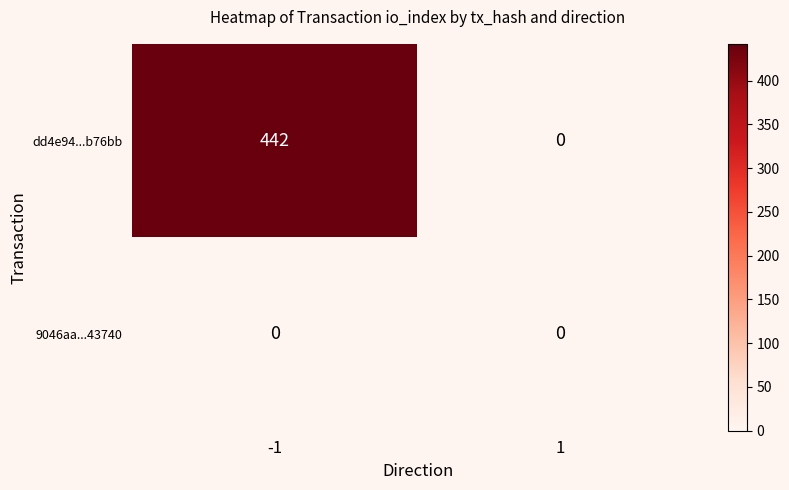

Reading left to right, transcribe all the data shown in this chart.

dd4e94...b76bb: 442	0
9046aa...43740: 0	0